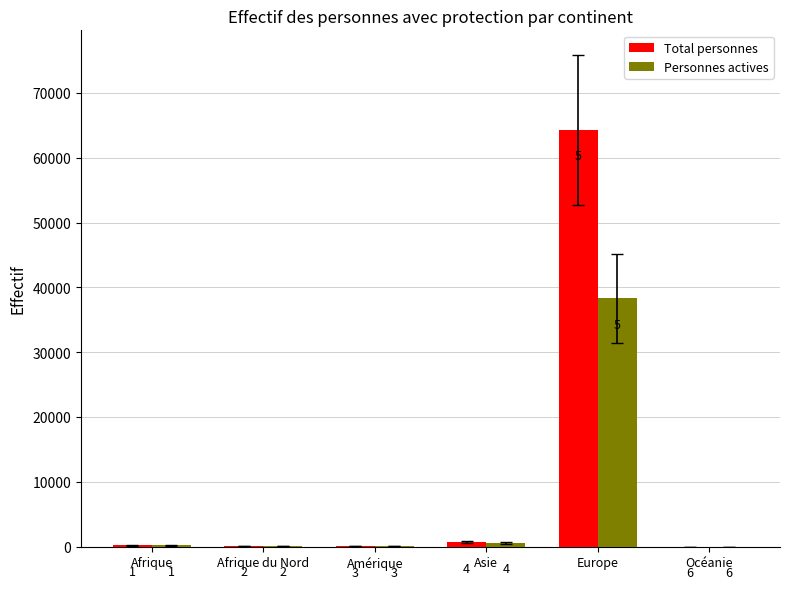

At which label is Total personnes closest to 32158?

Asie